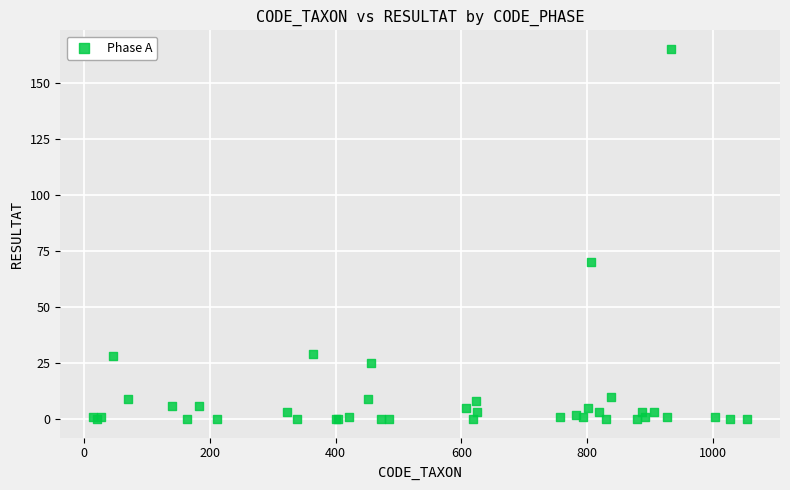

What Y value in the scatter plot is closest to 82?

70